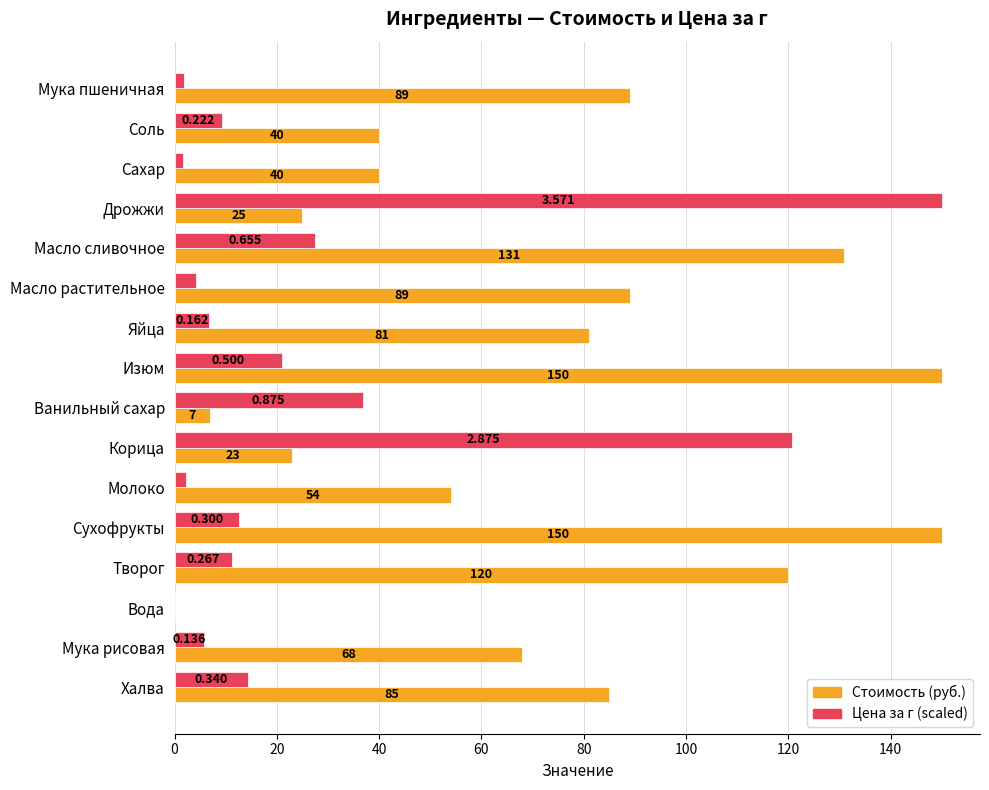

Which series changed the most between Масло растительное and Яйца?

Стоимость (руб.)